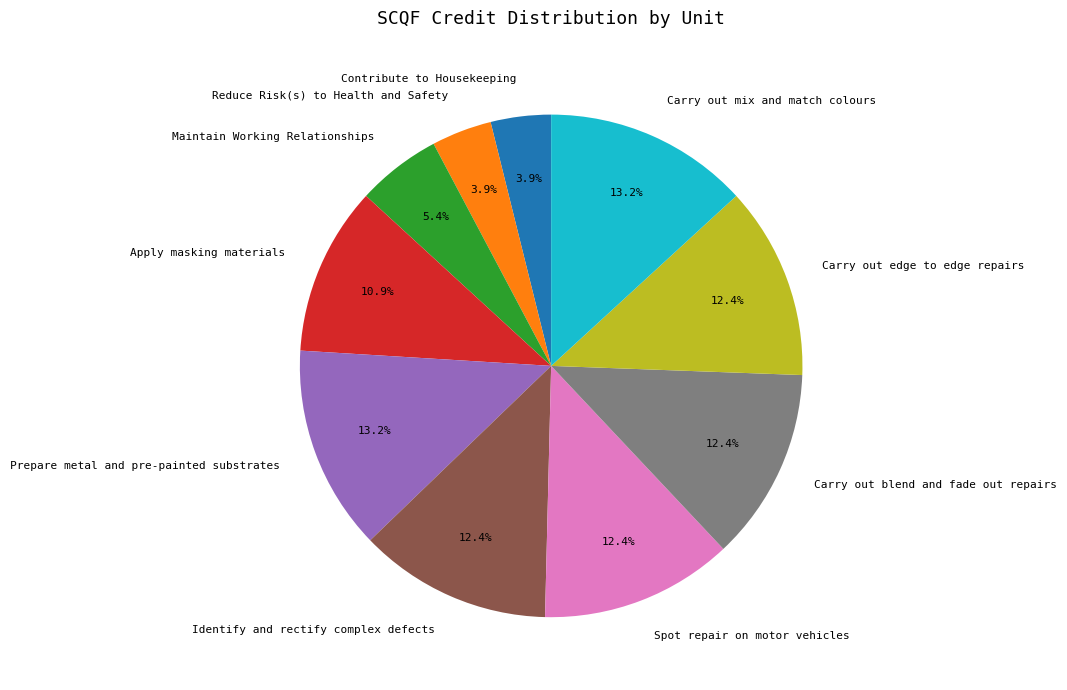

What percentage is the Carry out blend and fade out repairs slice, to the nearest percent?

12%